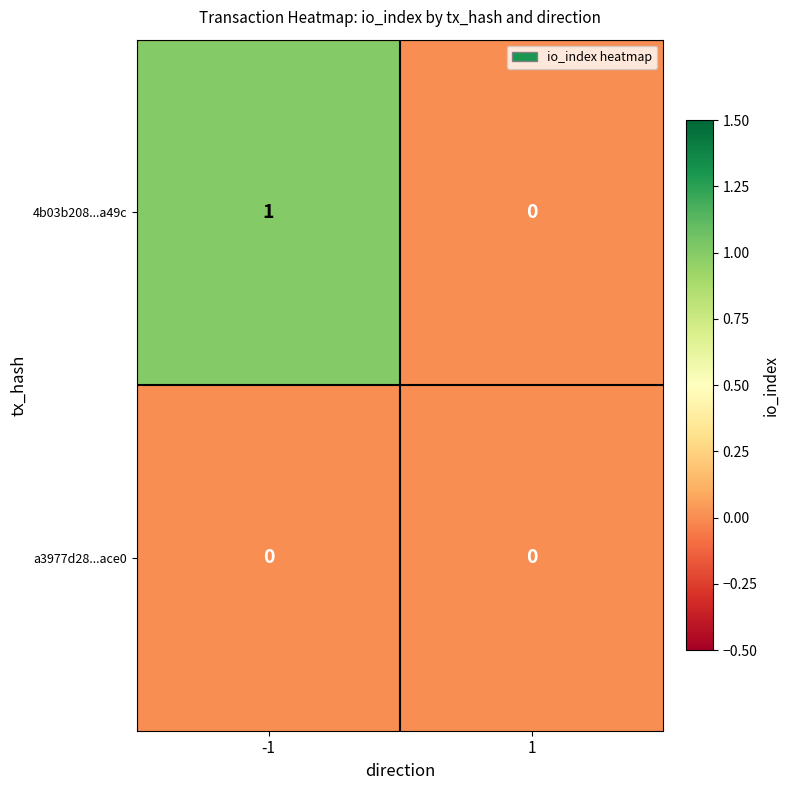

Which series changed the most between -1 and 1?

4b03b208...a49c